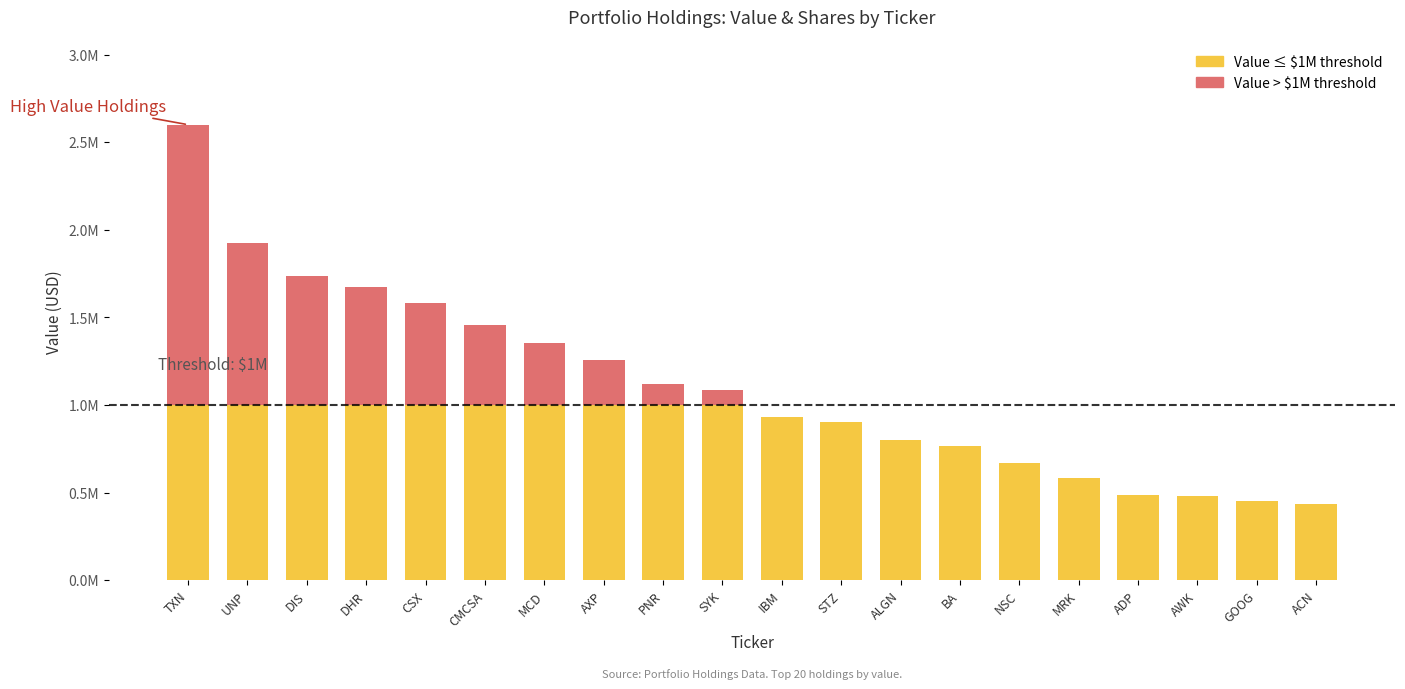

Which series has the largest total across all categories?

Value